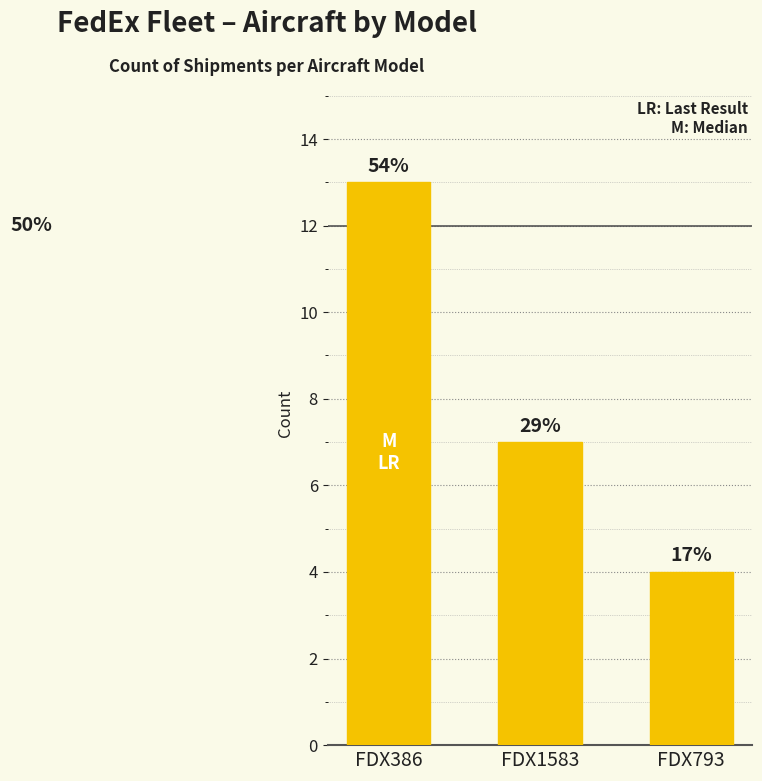

What is the label of the 2nd bar from the right?

FDX1583